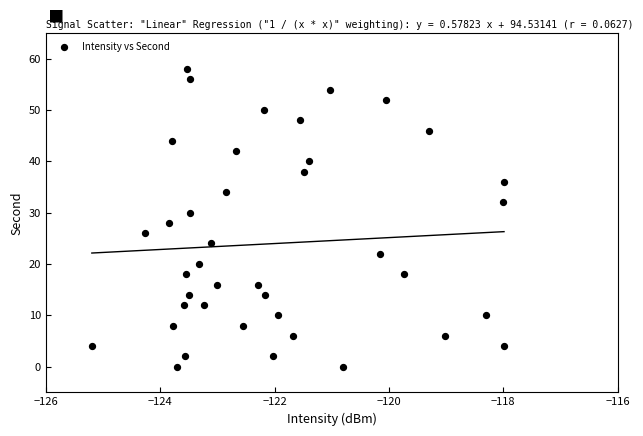

What is the range of Y values (max minus min)?

58